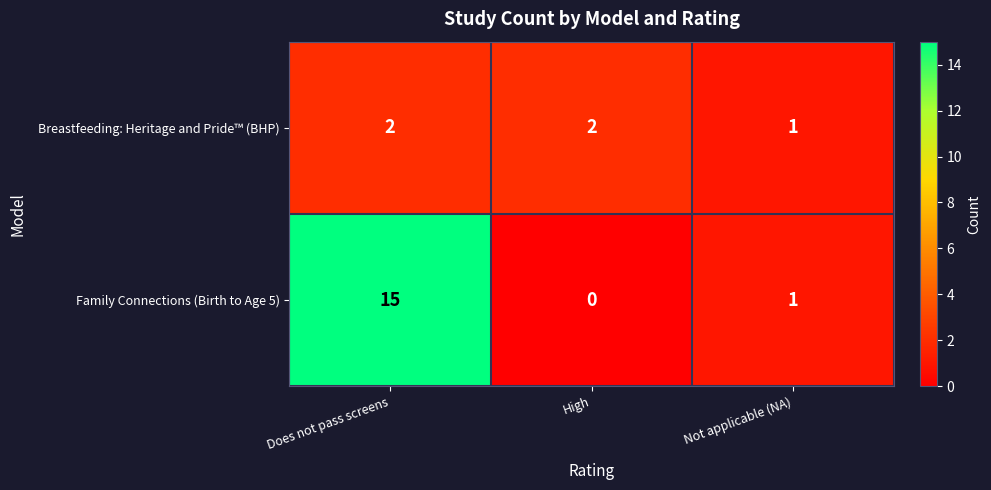

Reading left to right, list all the values displayed in this chart.

Breastfeeding: Heritage and Pride™ (BHP): 2	2	1
Family Connections (Birth to Age 5): 15	0	1